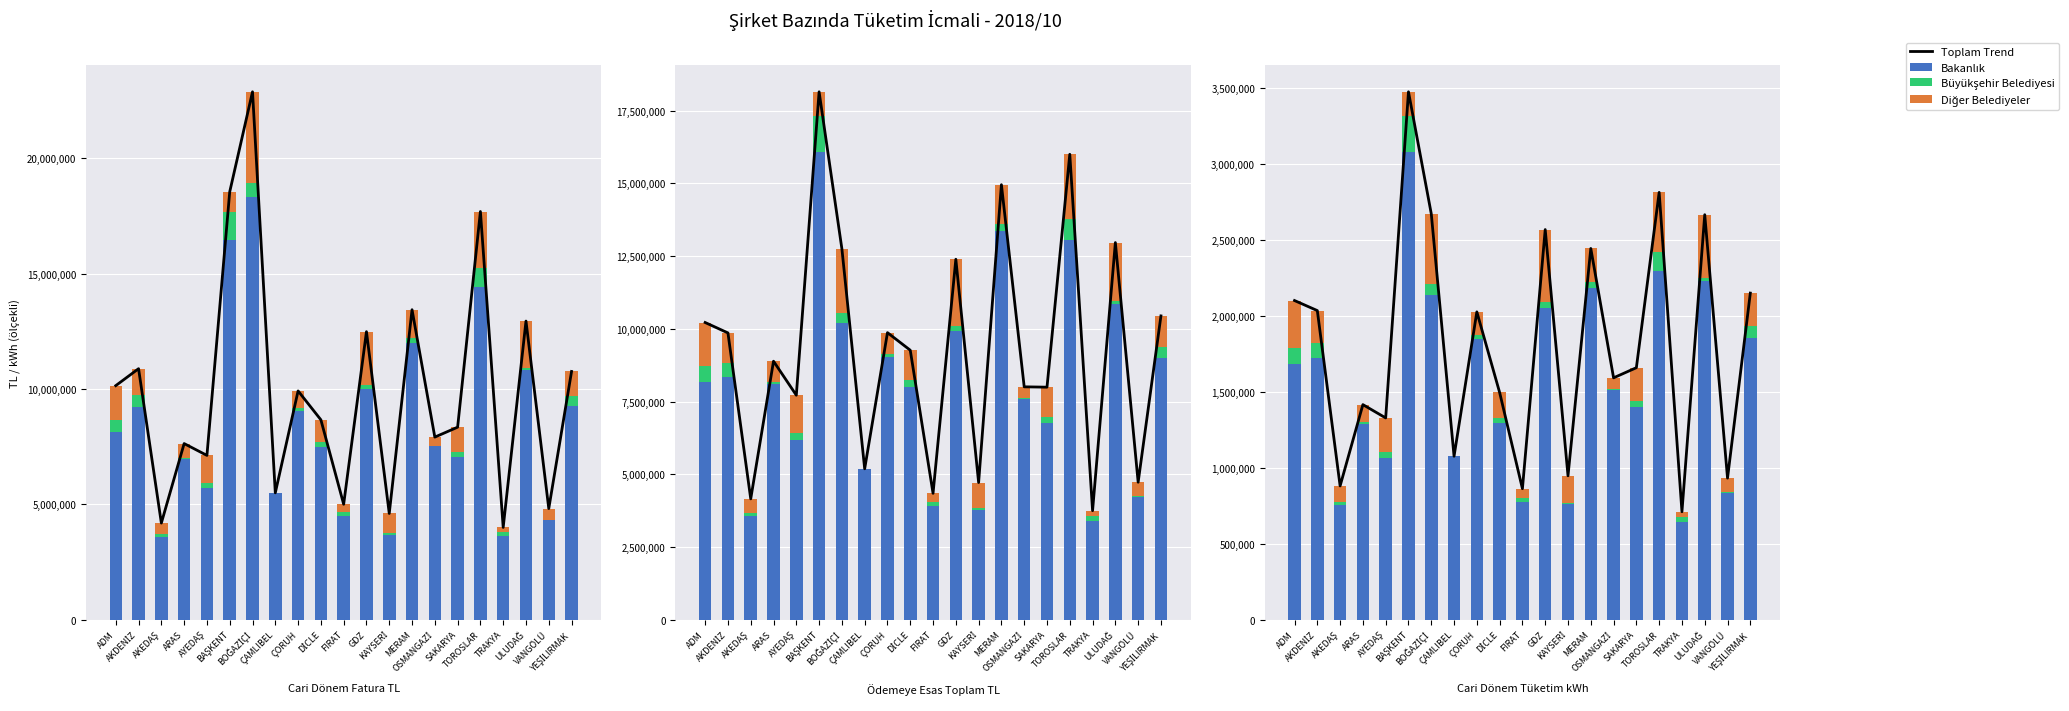

Reading left to right, transcribe all the data shown in this chart.

Toplam Trend: ADM=2099381.2	AKDENİZ=2033231.8	AKEDAŞ=879289.6	ARAS=1414433.7	AYEDAŞ=1326898.1	BAŞKENT=3473075.7	BOĞAZİÇİ=2670737.4	ÇAMLIBEL=1074710.1	ÇORUH=2024763.2	DİCLE=1494255.6	FIRAT=861226.7	GDZ=2566453.1	KAYSERİ=946159.6	MERAM=2442022.3	OSMANGAZİ=1590813.0	SAKARYA=1657429.9	TOROSLAR=2811174.3	TRAKYA=709567.4	ULUDAĞ=2664235.4	VANGÖLÜ=930791.2	YEŞİLIRMAK=2148331.4
Bakanlık: ADM=1679499.9	AKDENİZ=1720333.8	AKEDAŞ=754410.4	ARAS=1287447.1	AYEDAŞ=1061516.8	BAŞKENT=3079025.2	BOĞAZİÇİ=2136593.8	ÇAMLIBEL=1074710.1	ÇORUH=1849518.8	DİCLE=1292338.5	FIRAT=774885.2	GDZ=2053156.5	KAYSERİ=758445.7	MERAM=2182315.1	OSMANGAZİ=1510418.7	SAKARYA=1400355.4	TOROSLAR=2290770.6	TRAKYA=644781.0	ULUDAĞ=2230476.4	VANGÖLÜ=833170.7	YEŞİLIRMAK=1851570.9
Büyükşehir Belediyesi: ADM=109966.7	AKDENİZ=98581.3	AKEDAŞ=21129.3	ARAS=12972.1	AYEDAŞ=40046.2	BAŞKENT=232719.2	BOĞAZİÇİ=71106.5	ÇAMLIBEL=0.0	ÇORUH=24571.1	DİCLE=34857.6	FIRAT=27499.6	GDZ=35361.1	KAYSERİ=9627.4	MERAM=37676.2	OSMANGAZİ=5942.6	SAKARYA=41200.3	TOROSLAR=129288.3	TRAKYA=31827.8	ULUDAĞ=17398.1	VANGÖLÜ=3332.5	YEŞİLIRMAK=80050.6
Diğer Belediyeler: ADM=309914.7	AKDENİZ=214316.8	AKEDAŞ=103749.9	ARAS=114014.5	AYEDAŞ=225335.1	BAŞKENT=161331.3	BOĞAZİÇİ=463037.2	ÇAMLIBEL=0.0	ÇORUH=150673.3	DİCLE=167059.5	FIRAT=58841.9	GDZ=477935.6	KAYSERİ=178086.5	MERAM=222031.0	OSMANGAZİ=74451.7	SAKARYA=215874.2	TOROSLAR=391115.4	TRAKYA=32958.6	ULUDAĞ=416360.9	VANGÖLÜ=94288.1	YEŞİLIRMAK=216710.0